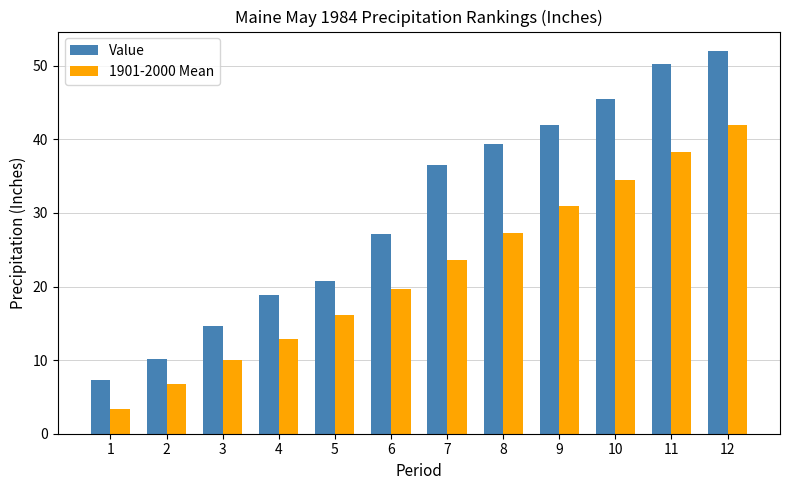

What are all the series names shown in the legend?

Value, 1901-2000 Mean